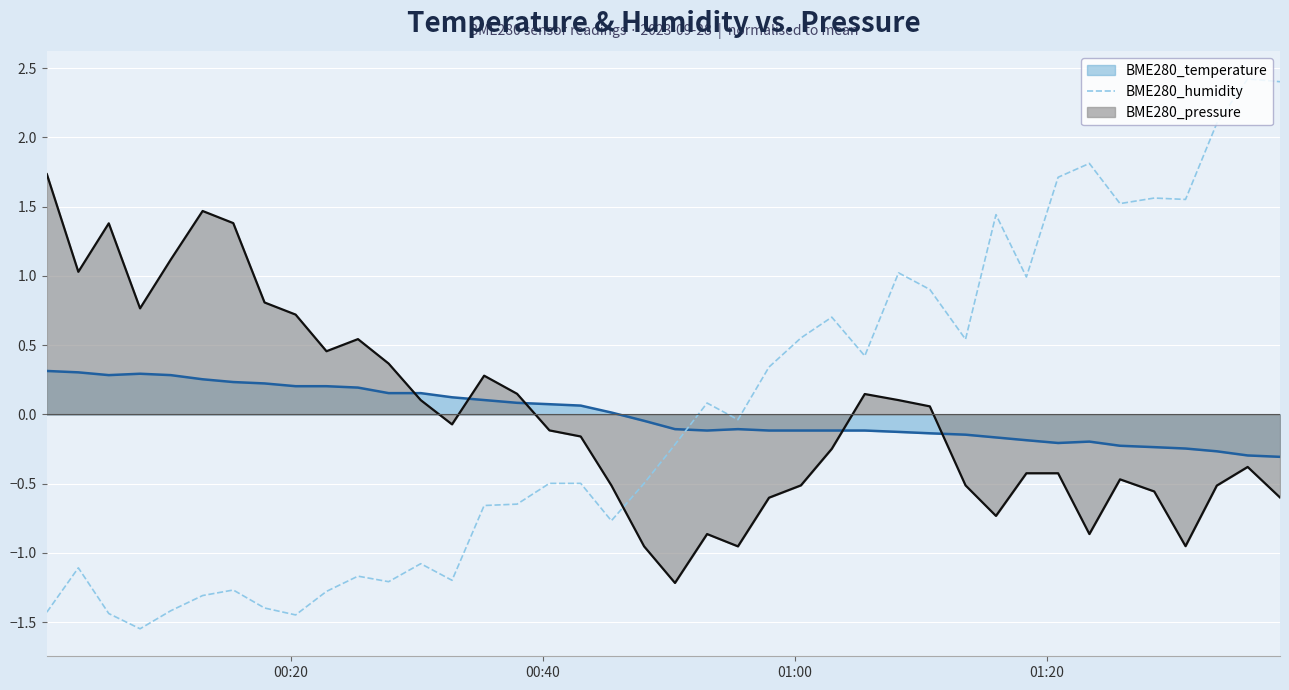

After their last crossing, which series has the higher values: BME280_temperature or BME280_pressure?

BME280_temperature